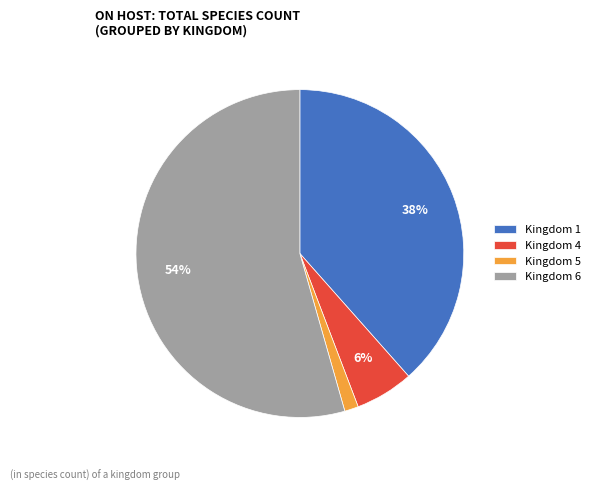

Do Kingdom 6 and Kingdom 5 together represent more than half of the pie?

Yes